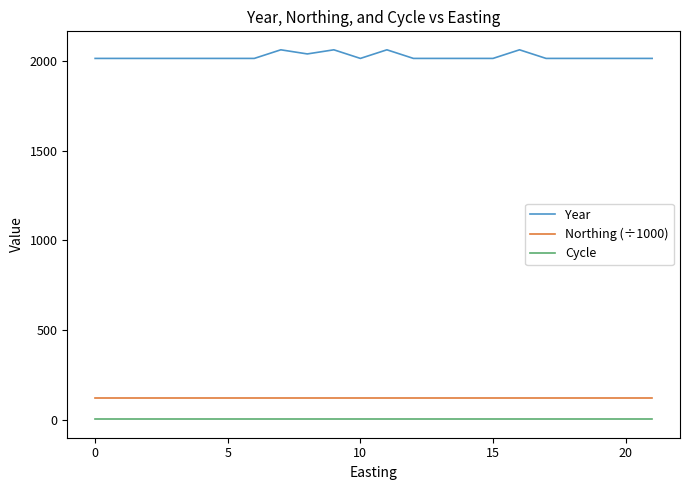

Reading right to left, what are all the values shown in this chart?

Year: 2015.0	2015.0	2015.0	2015.0	2015.0	2063.0	2015.0	2015.0	2015.0	2015.0	2063.0	2015.0	2063.0	2040.0	2063.0	2015.0	2015.0	2015.0	2015.0	2015.0	2015.0	2015.0
Northing (÷1000): 122.9	122.9	122.9	122.9	122.9	122.9	122.9	122.9	122.9	122.9	122.9	122.9	122.9	122.9	122.9	122.9	122.9	122.9	122.9	122.9	122.9	122.9
Cycle: 3.0	3.0	3.0	3.0	3.0	3.0	3.0	3.0	3.0	3.0	3.0	3.0	3.0	3.0	3.0	3.0	3.0	3.0	3.0	3.0	3.0	3.0